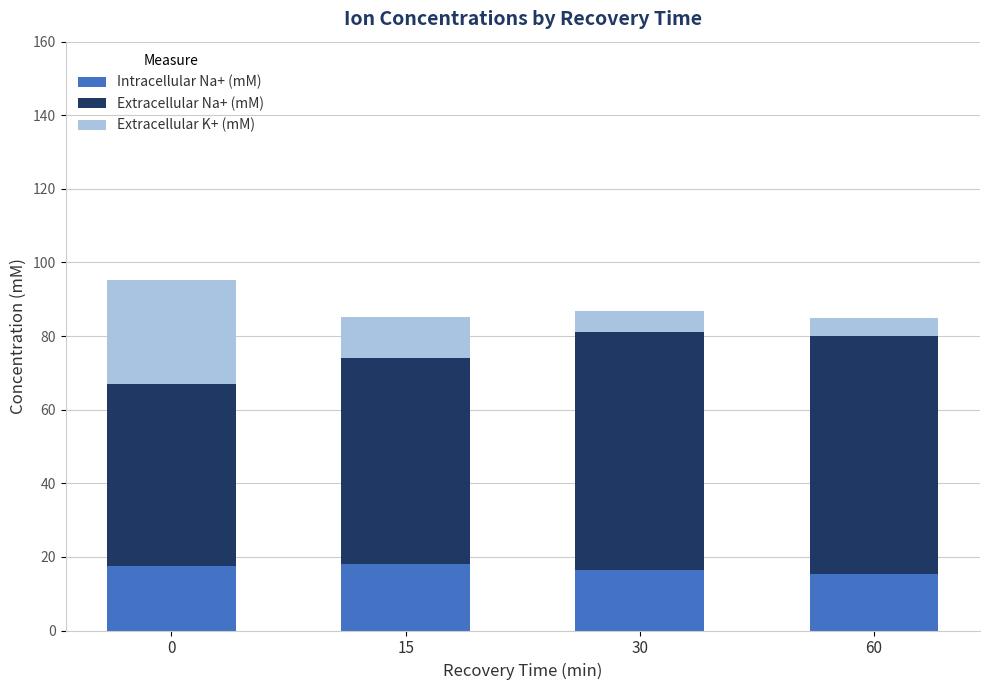

True or false: Intracellular Na+ (mM) has a value of 26.2 at 60.

False